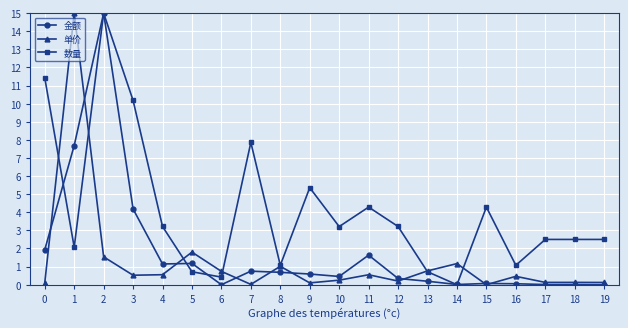

True or false: 金额 has more than 1 interior local peaks.

True